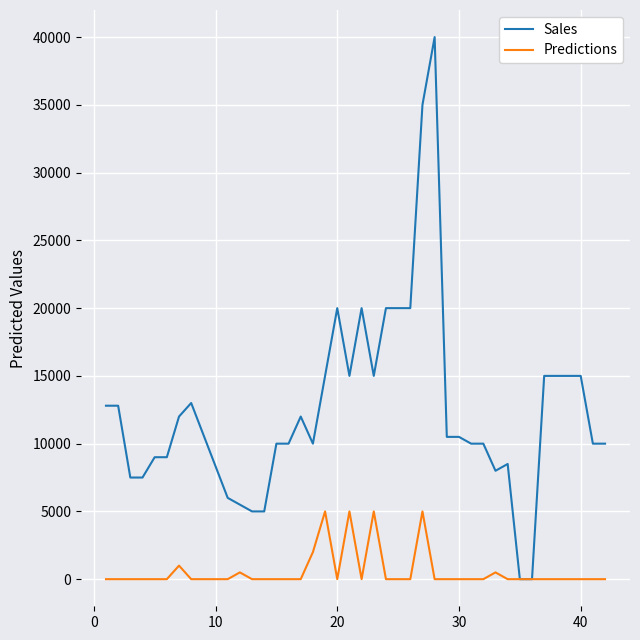

Rank the series by their maximum value, from lowest to highest.

Predictions, Sales